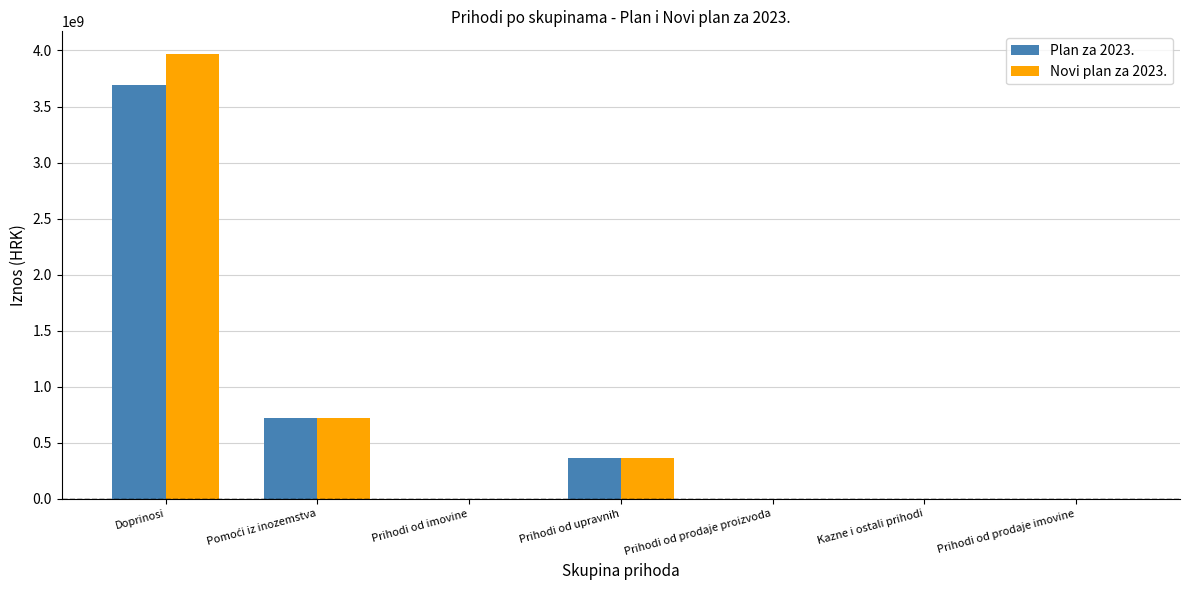

What is the difference between the Novi plan za 2023. values at Prihodi od imovine and Prihodi od upravnih?

367695000